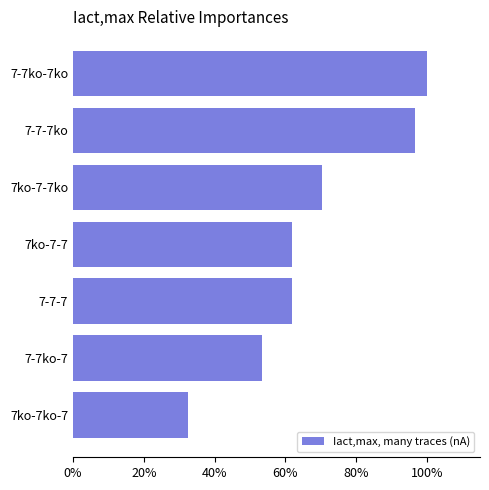

What is the approximate value at 7-7ko-7ko?

100.0